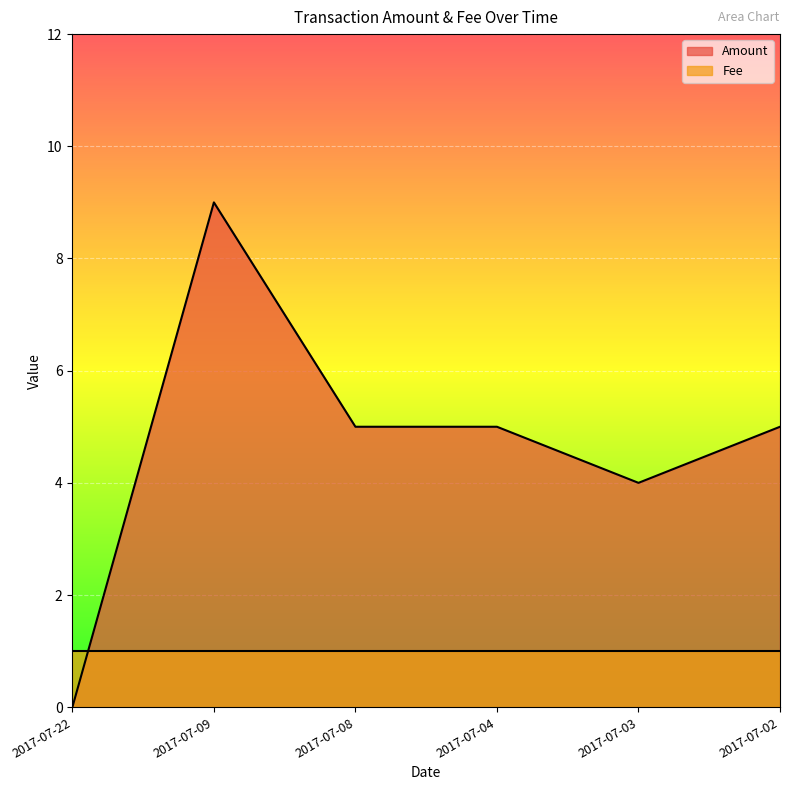

Reading left to right, list all the values displayed in this chart.

2017-07-22=0	2017-07-09=9	2017-07-08=5	2017-07-04=5	2017-07-03=4	2017-07-02=5